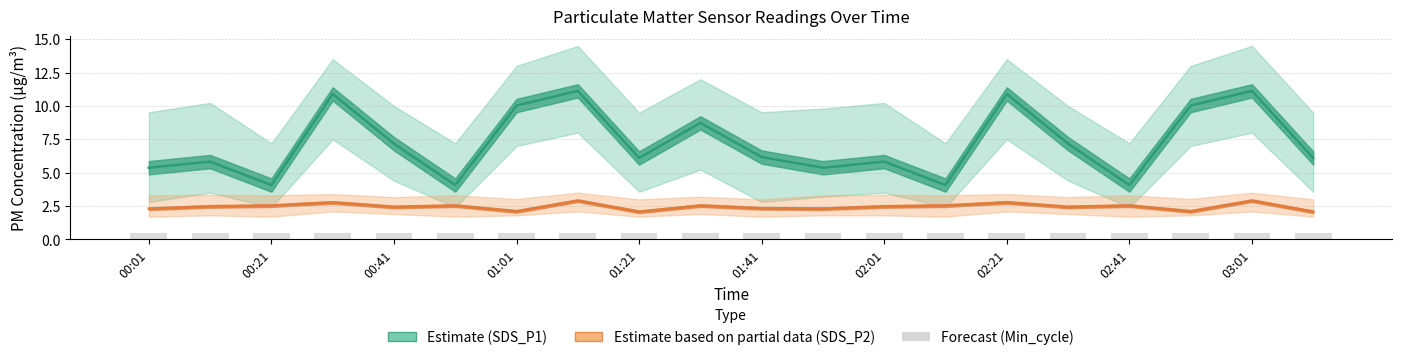

At how many categories does at least one series exceed 3?

20